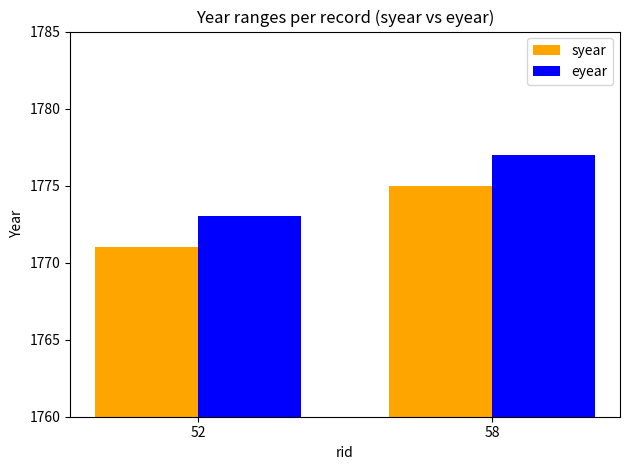

How many bars are there in each group?

2